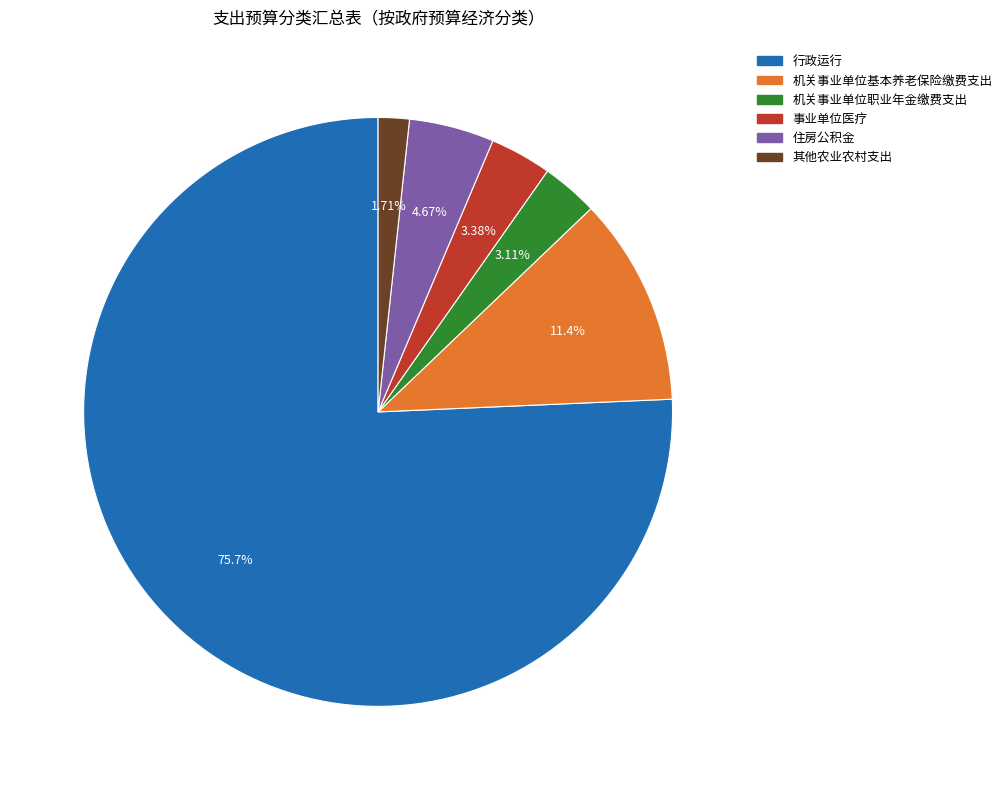

Do 其他农业农村支出 and 行政运行 together represent more than half of the pie?

Yes